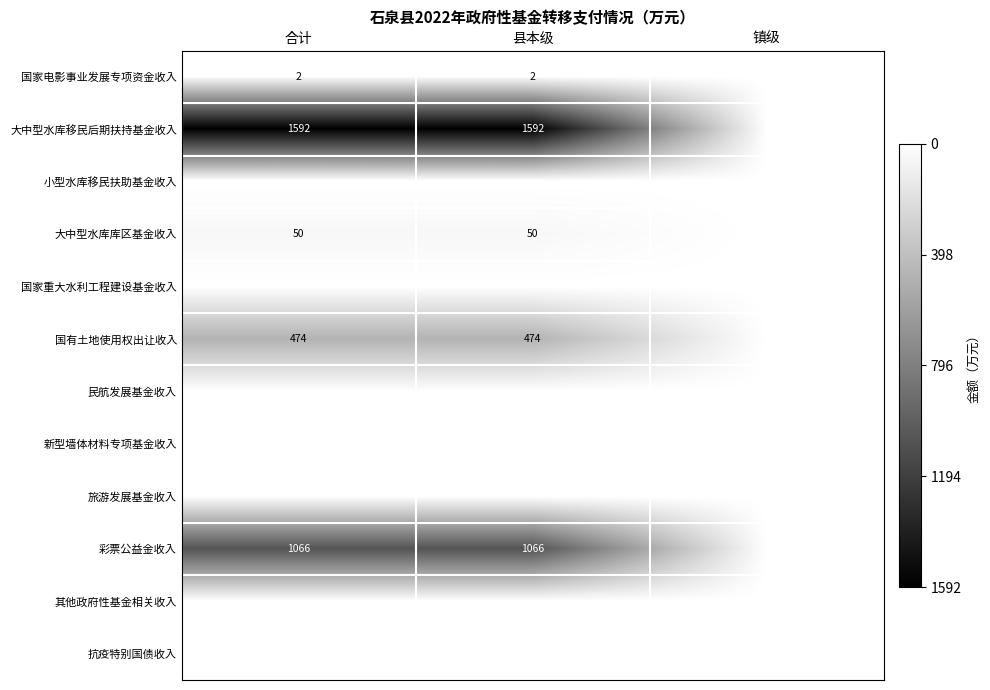

The 大中型水库移民后期扶持基金收入 series shows 1592 at 合计. True or false?

True